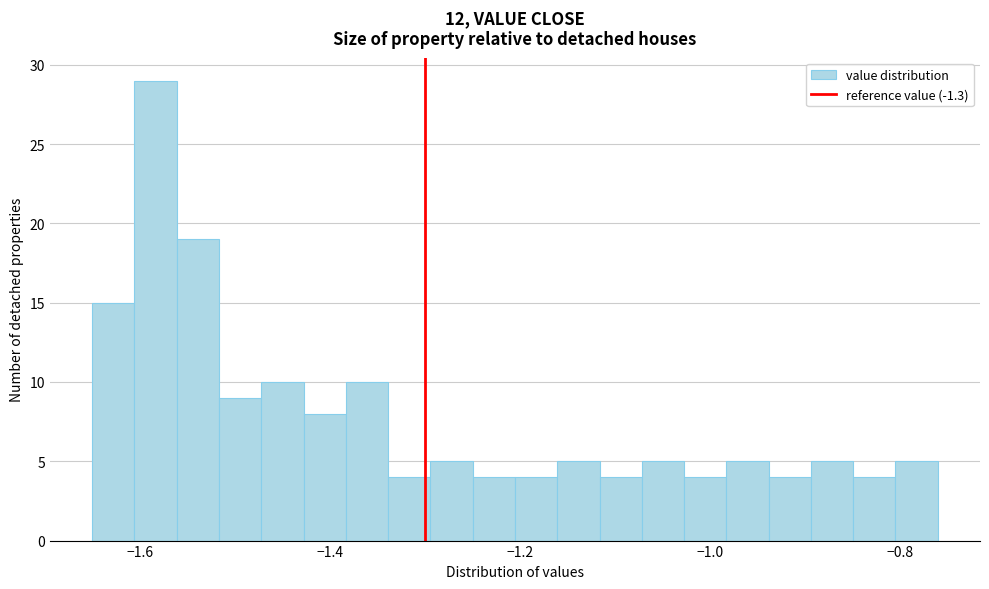

Read against the x-axis, roughly where is the centre of the tallest bar?

-1.58